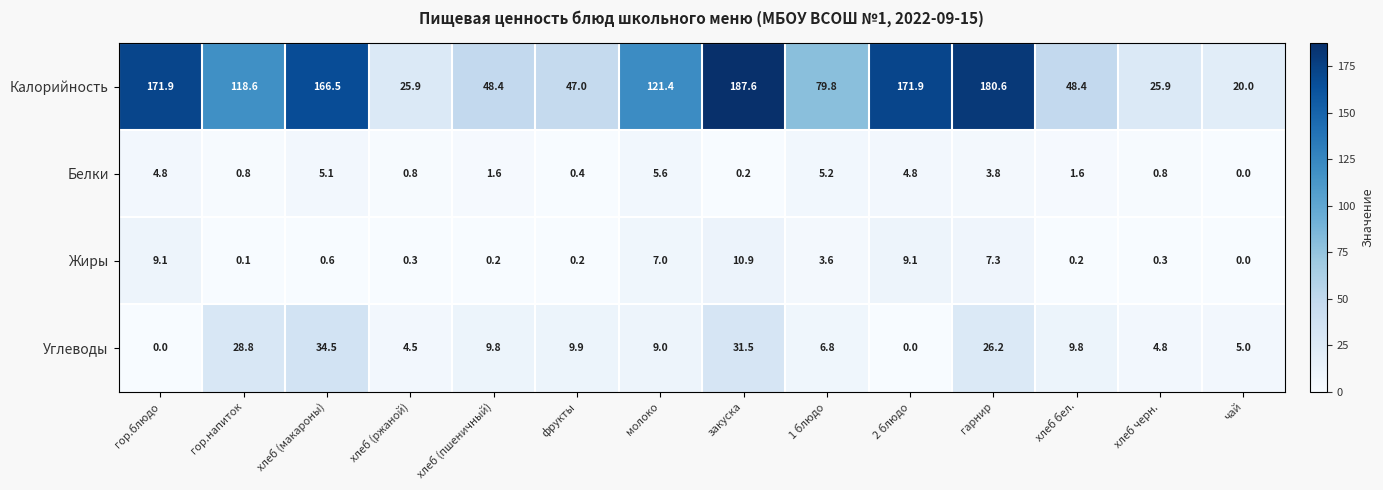

At which label does Углеводы first exceed 9?

гор.напиток